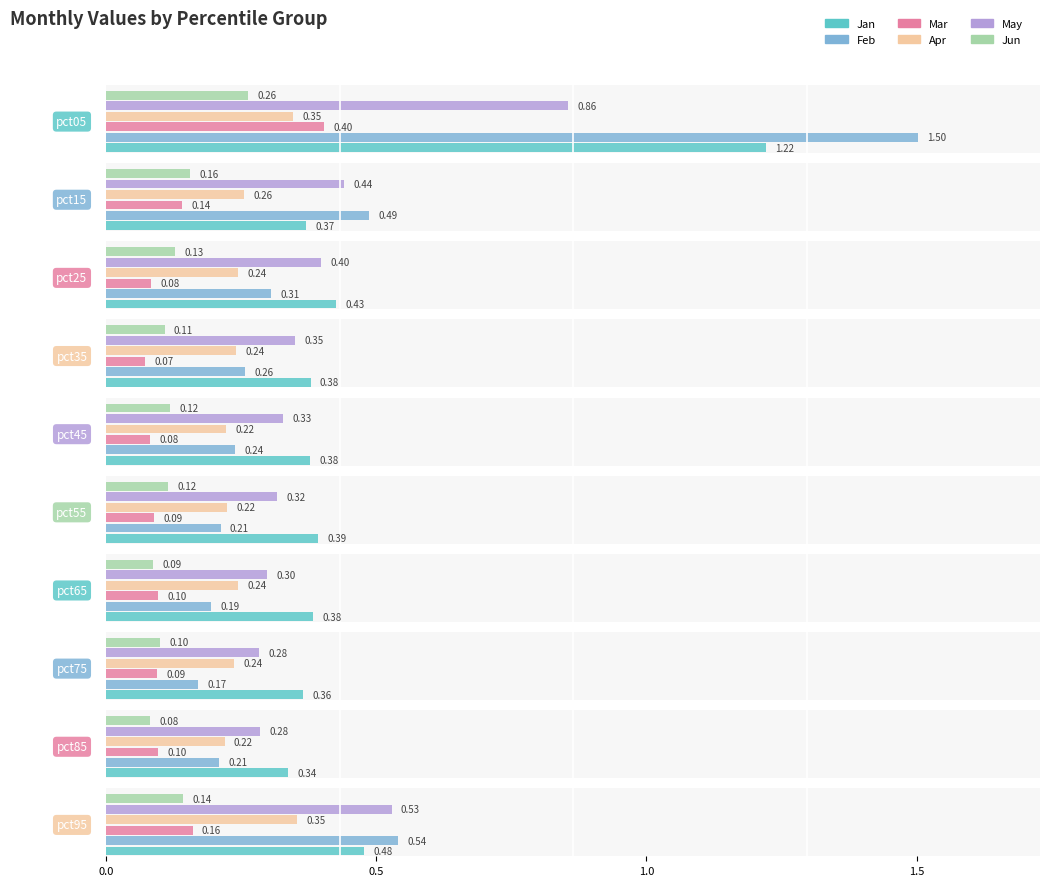

What is the maximum value shown in the chart?

1.5